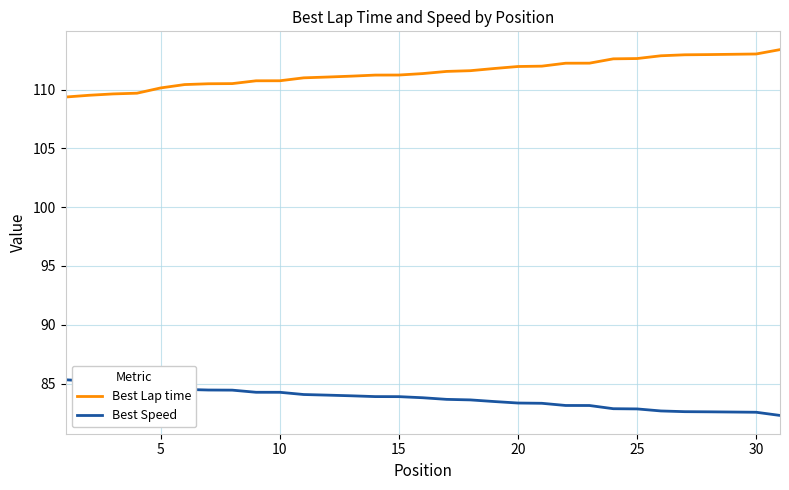

True or false: Best Speed and Best Lap time intersect in this chart.

False